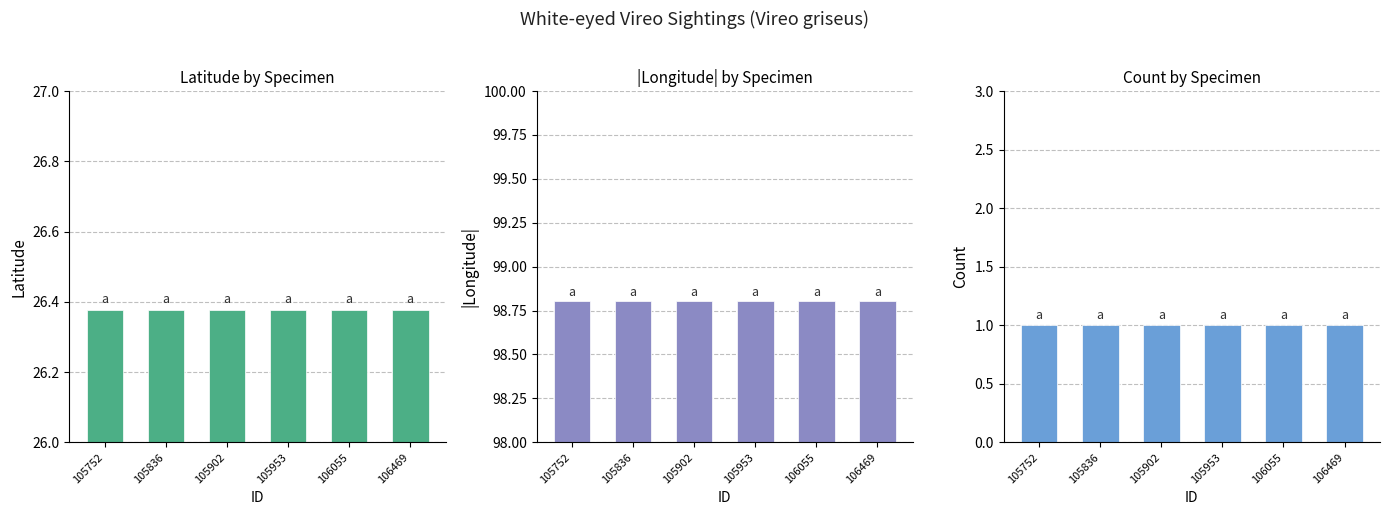

Is the value of Count at 106055 greater than the value of |Longitude| at 105836?

No